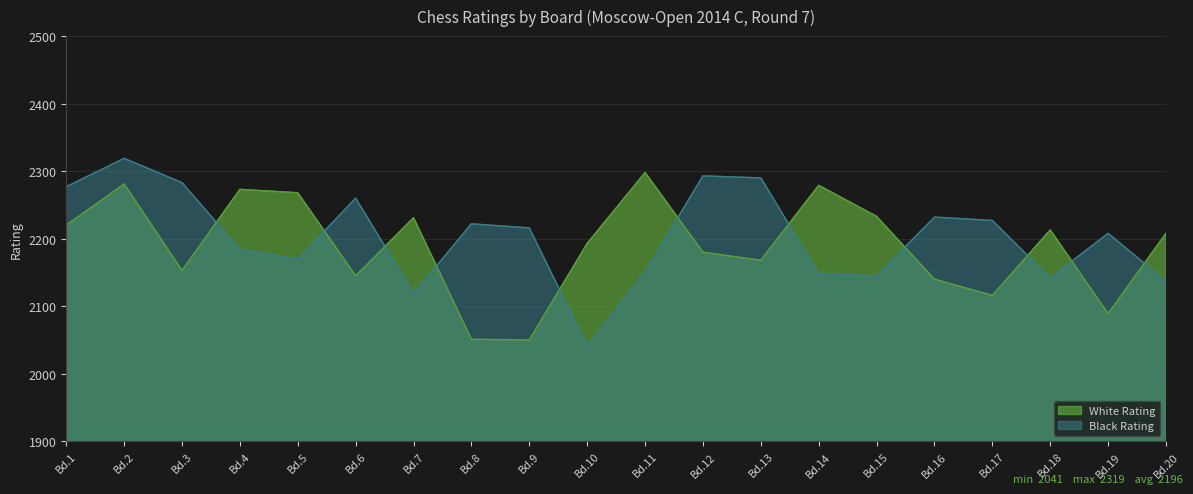

What is the spread (max minus min) of values at Bd.18?

71